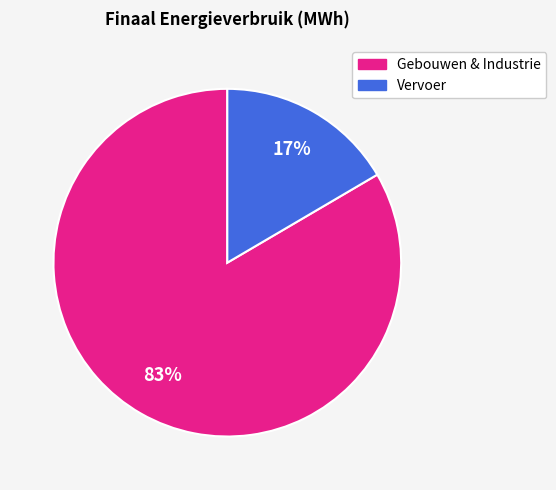

Does any single category account for the majority?

Yes